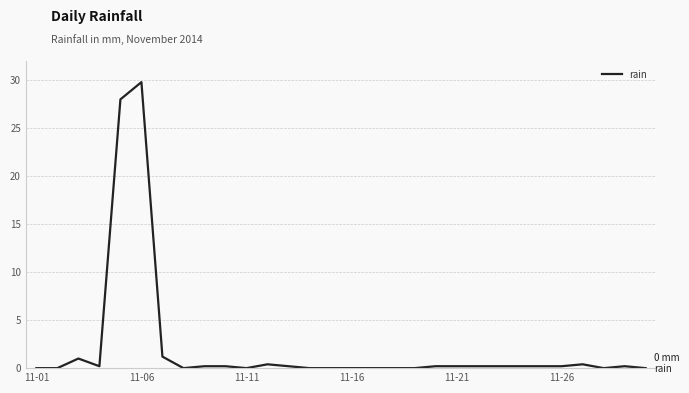

What is the difference between the maximum and minimum values?

29.8